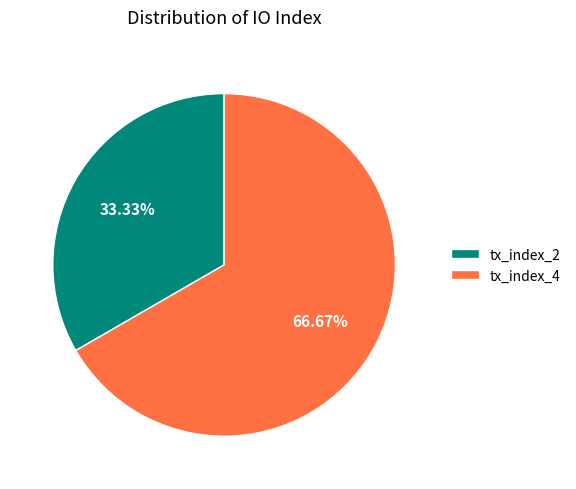

What percentage is the tx_index_4 slice, to the nearest percent?

67%